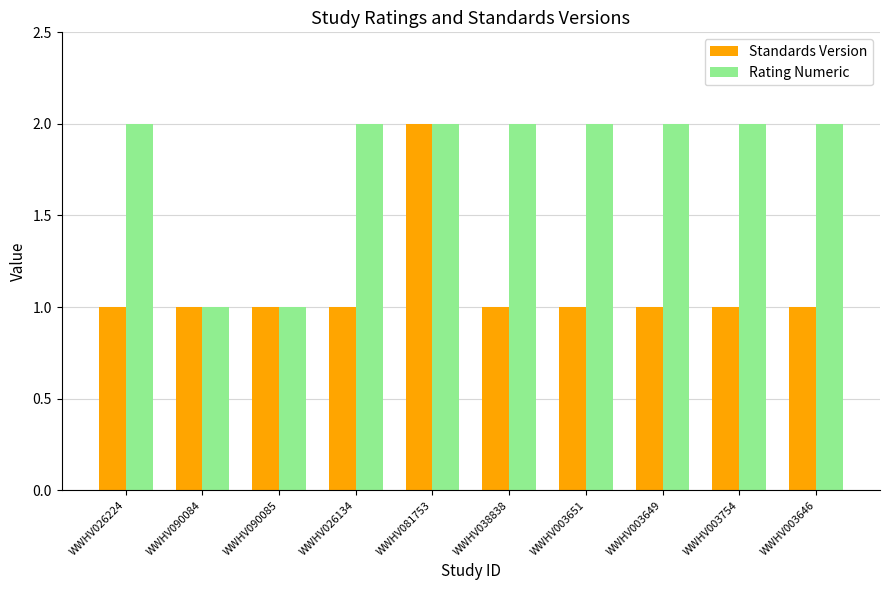

What is the total value across all series at WWHV003646?

3